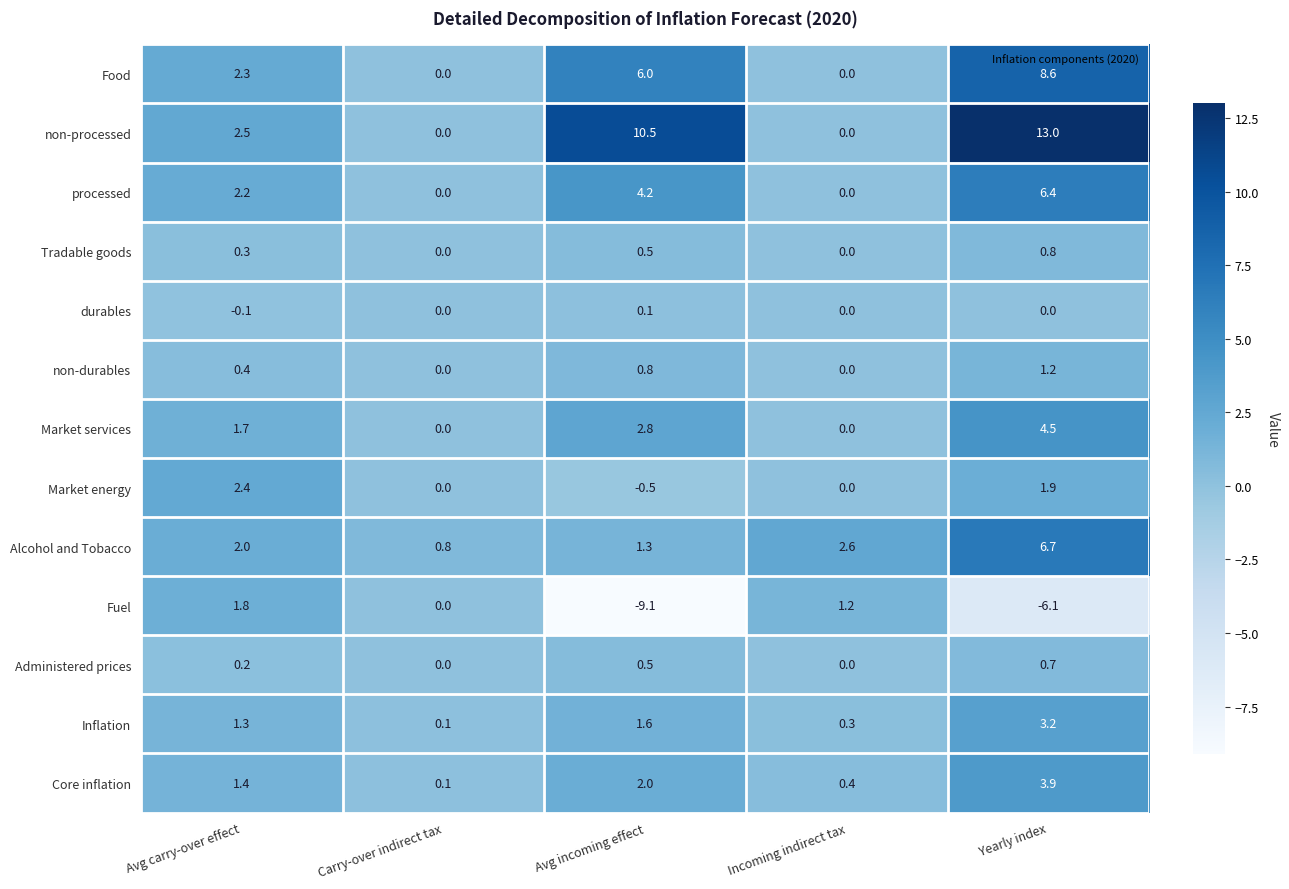

The value of durables at Incoming indirect tax is 0.0. True or false?

True